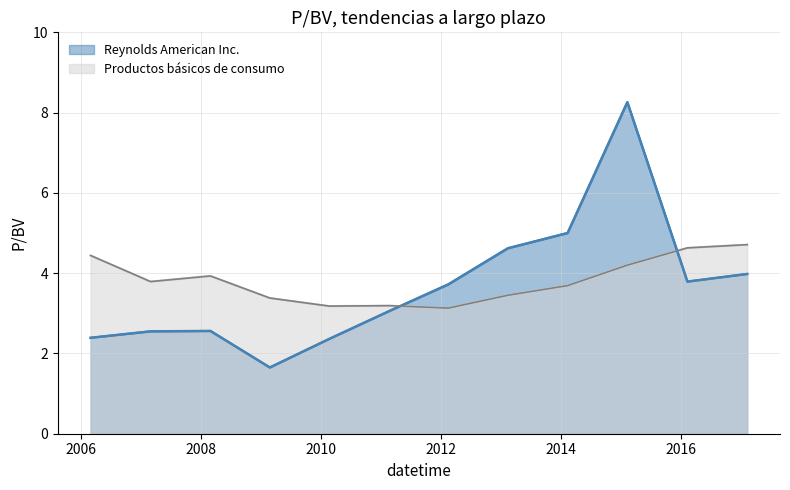

What is the difference between the second highest and second lowest values in the Productos básicos de consumo series?

1.4